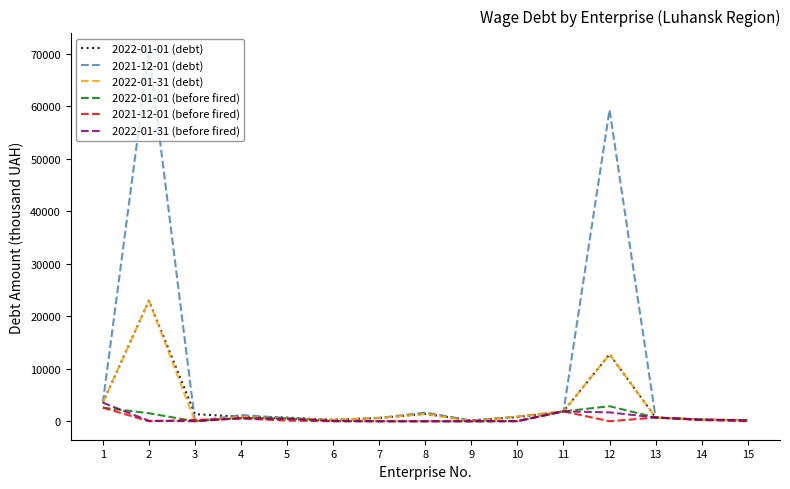

Is the value of 2021-12-01 (debt) at 13 greater than the value of 2022-01-01 (debt) at 12?

No